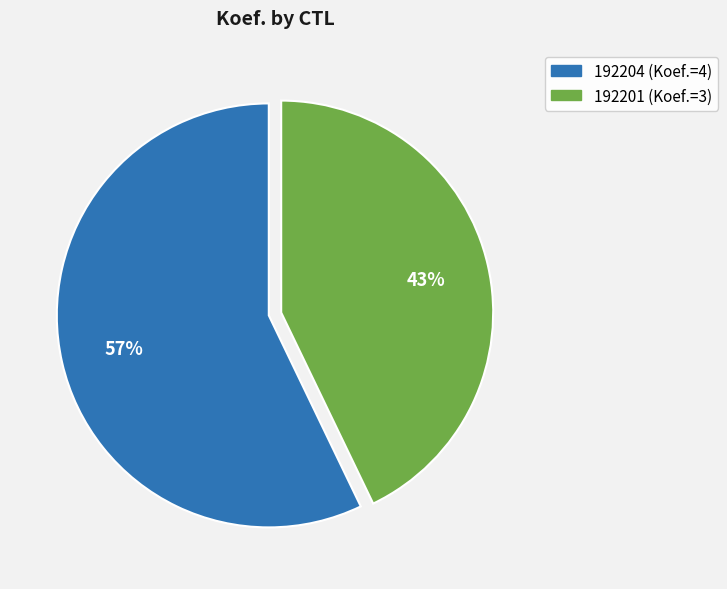

What percentage is the 192201 slice, to the nearest percent?

43%